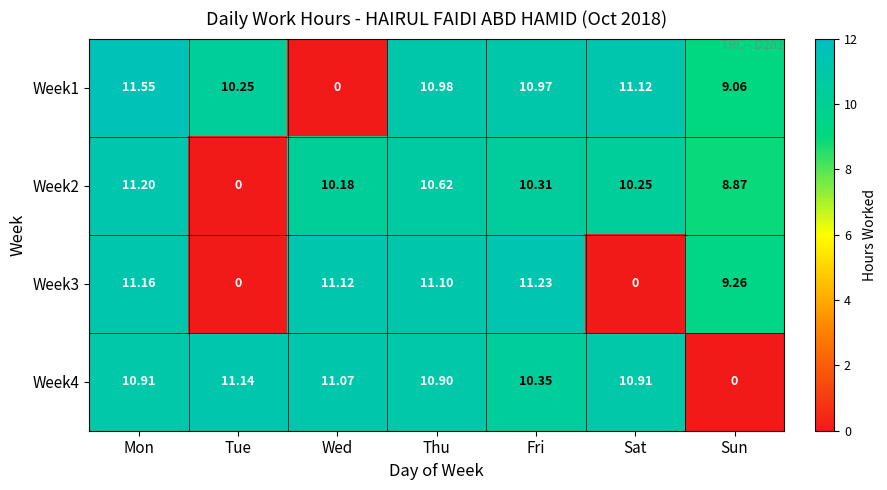

Which series has the largest total across all categories?

Week4